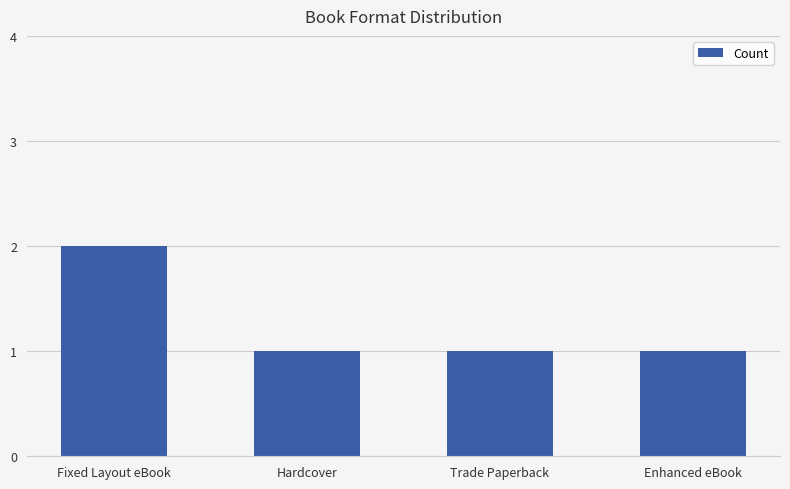

What is the smallest value displayed?

1